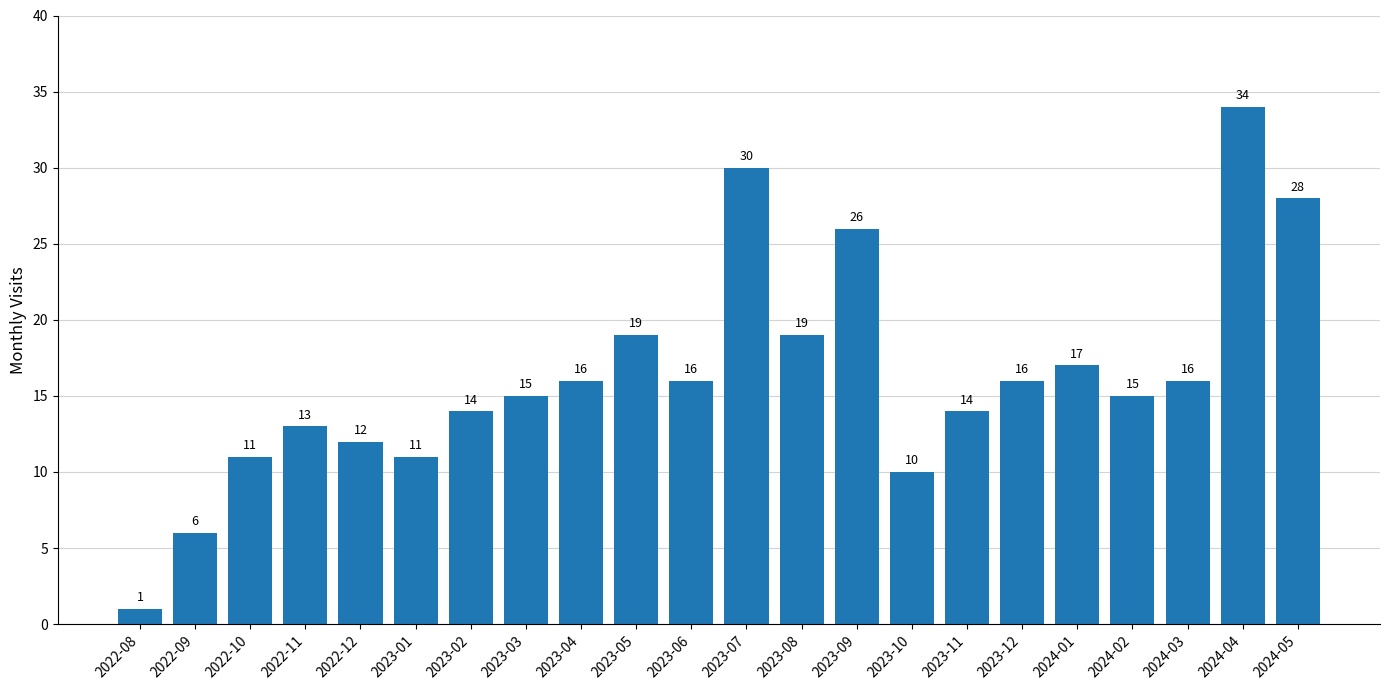

What is the sum of the values at 2023-02 and 2024-01?

31